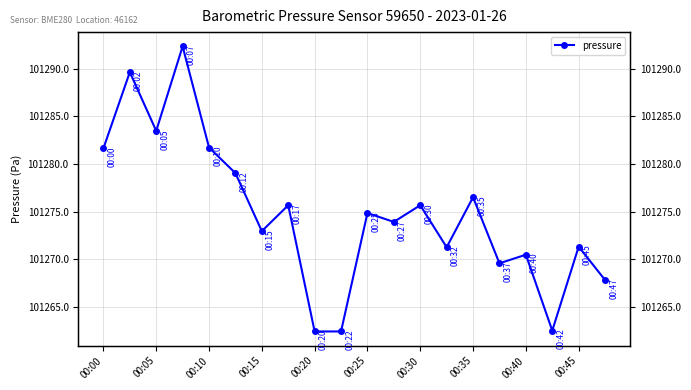

The value at 17 is 45181.1. True or false?

False